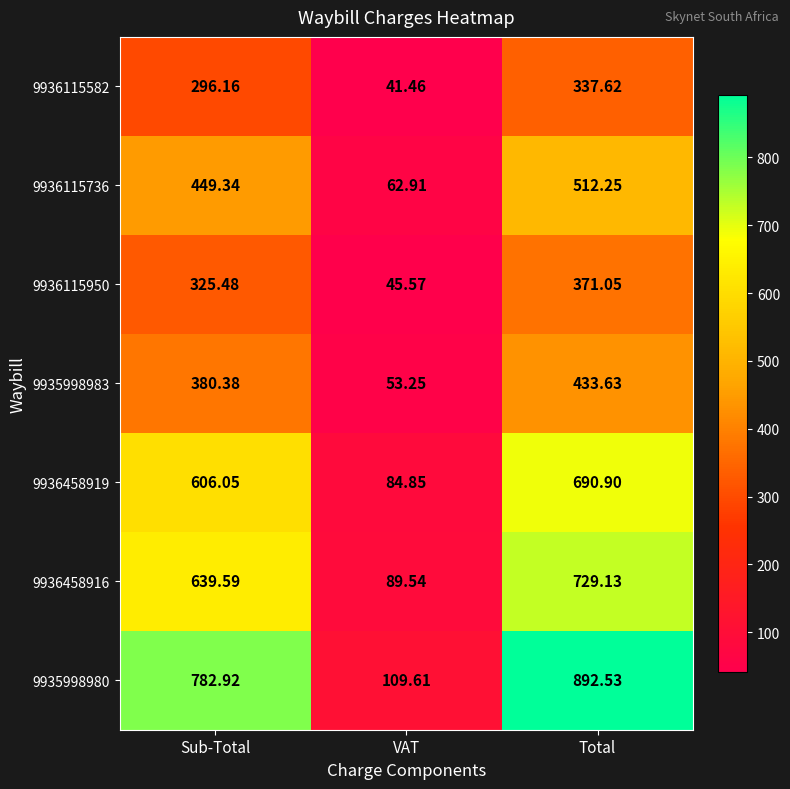

How many series are shown in this chart?

7